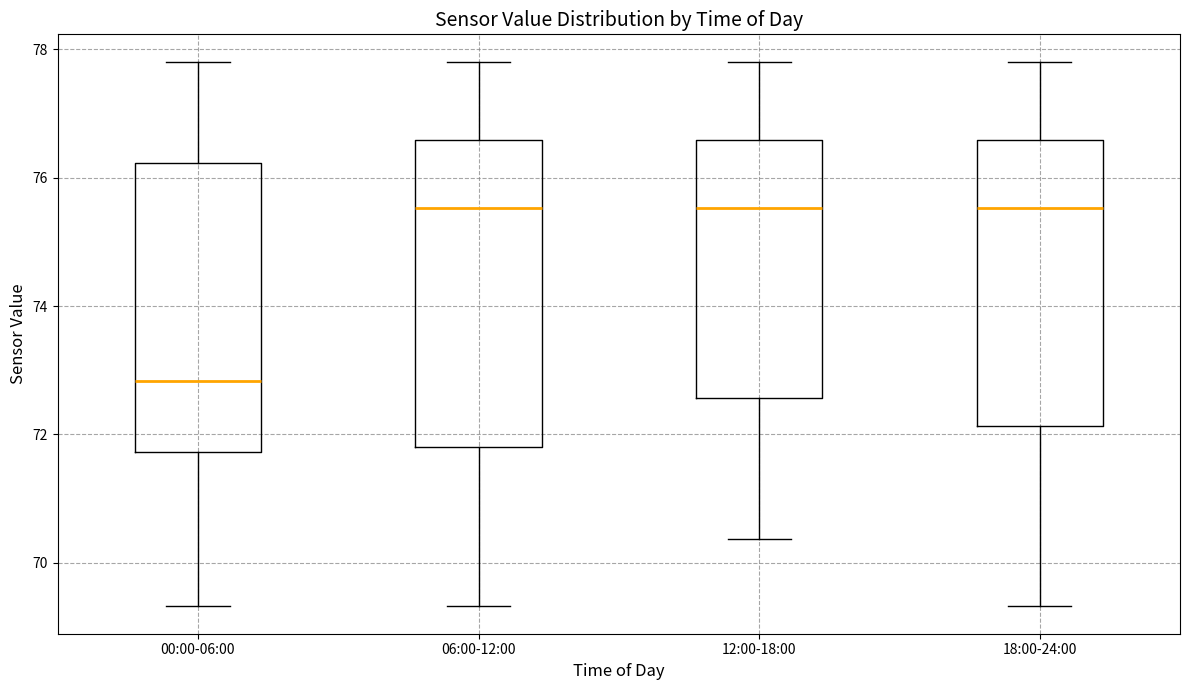

Comparing the boxes themselves (not the whiskers), which one is the tallest?

06:00-12:00